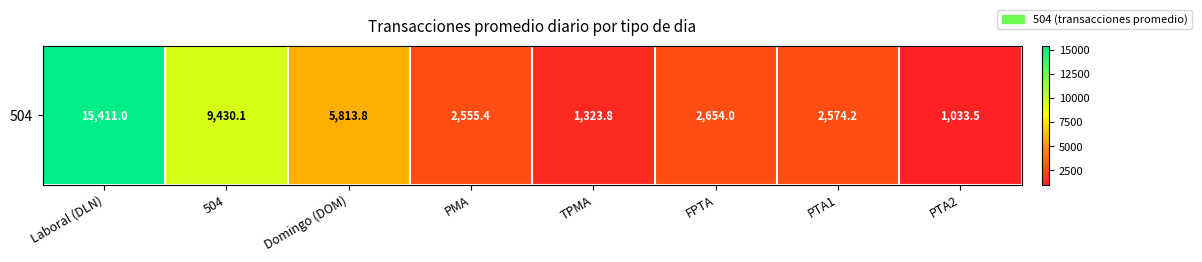

What is the ratio of the value at Domingo (DOM) to the value at TPMA?

4.4